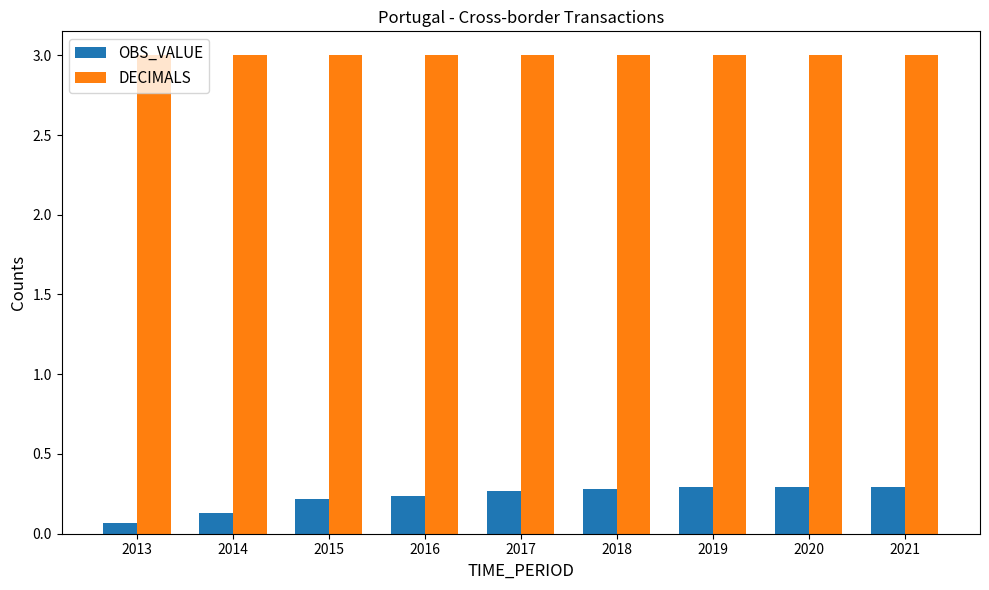

What is the sum of the OBS_VALUE values at 2015 and 2019?

0.5